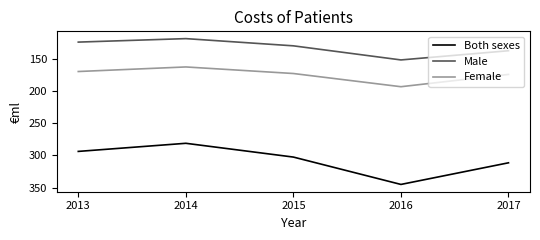

The value of Male at 2014 is 118.6. True or false?

True